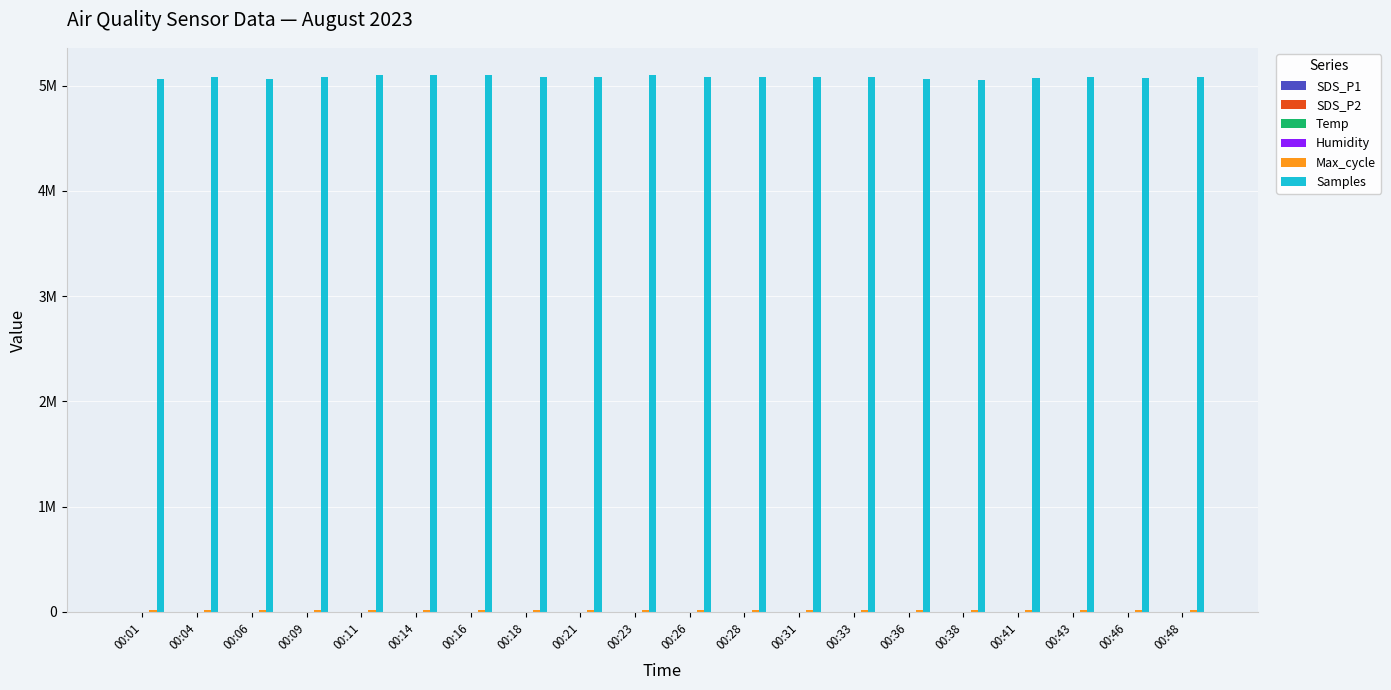

Which series has the largest total across all categories?

Samples